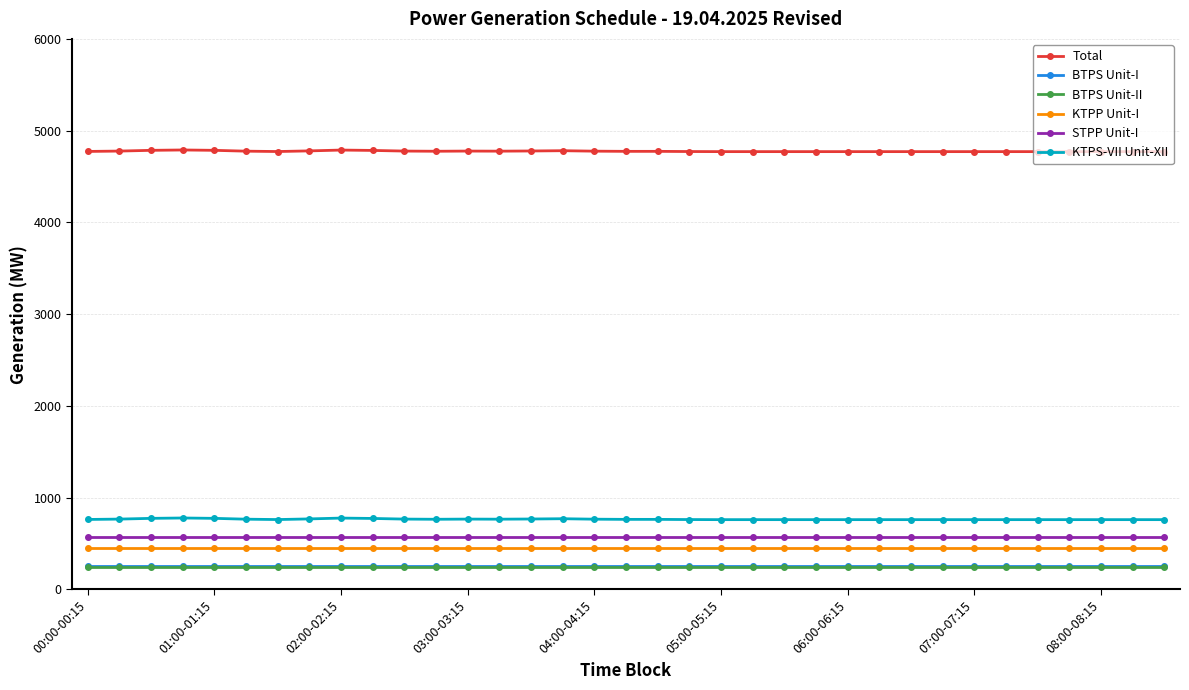

True or false: BTPS Unit-II and Total intersect in this chart.

False